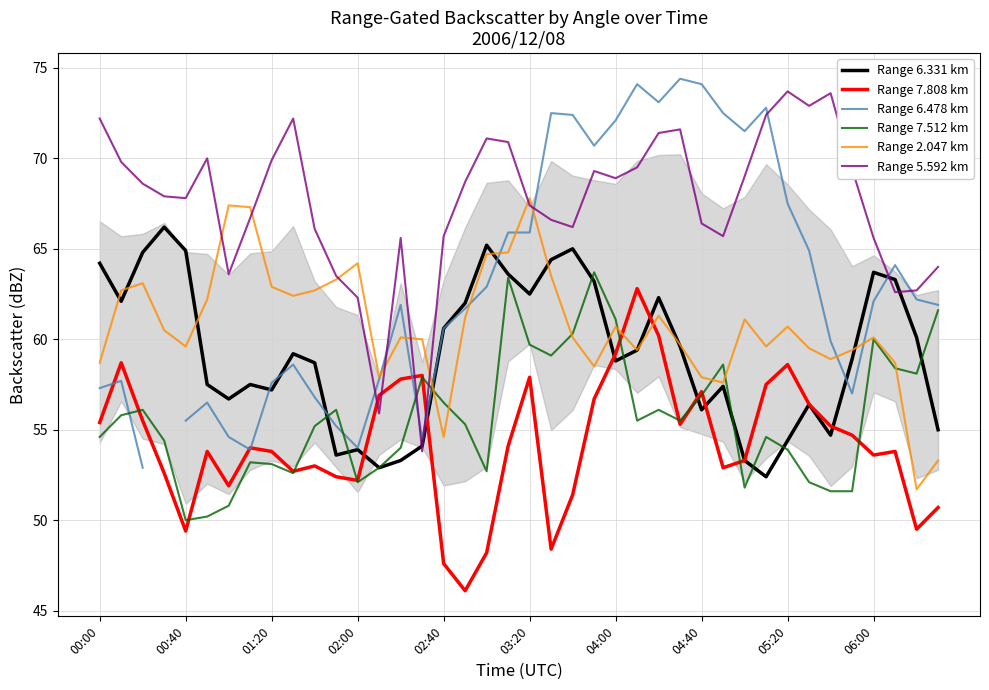

How many times do Range 7.808 km and Range 2.047 km cross each other?

2